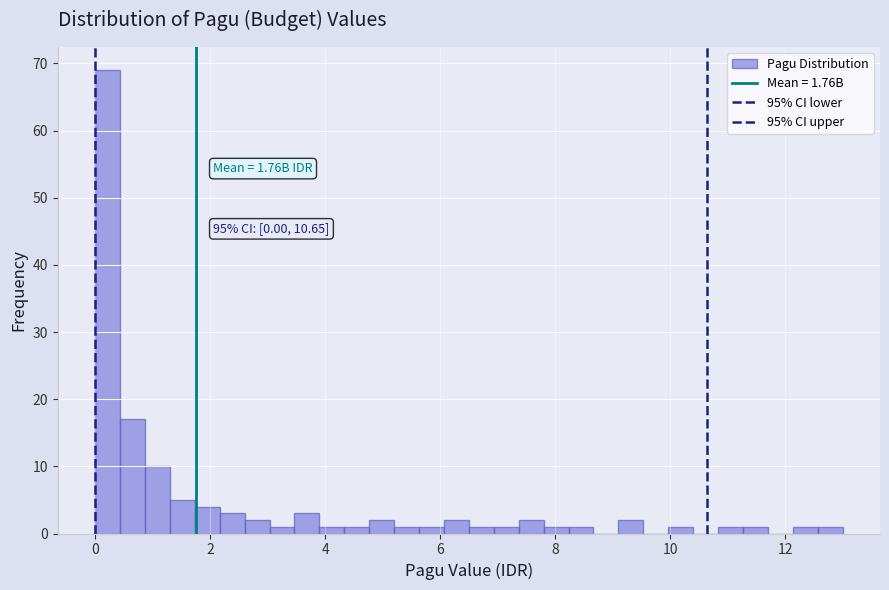

Around what value on the x-axis is the tallest bar? Give the approximate position of its centre, as read against the axis.

0.2